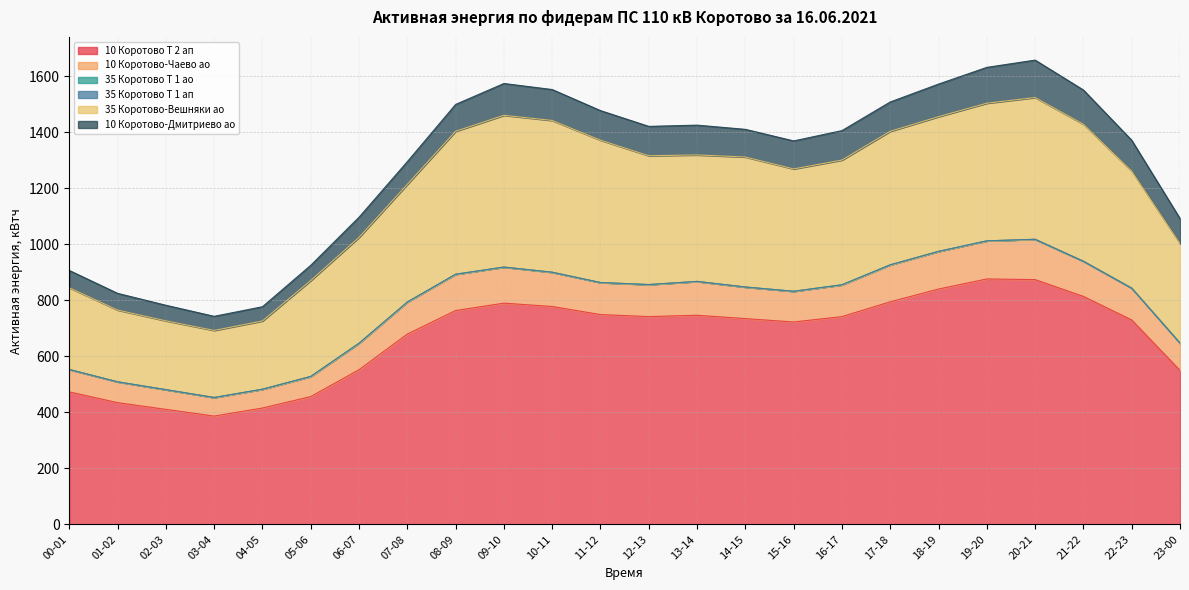

Which category has the lowest value across all series?

00-01